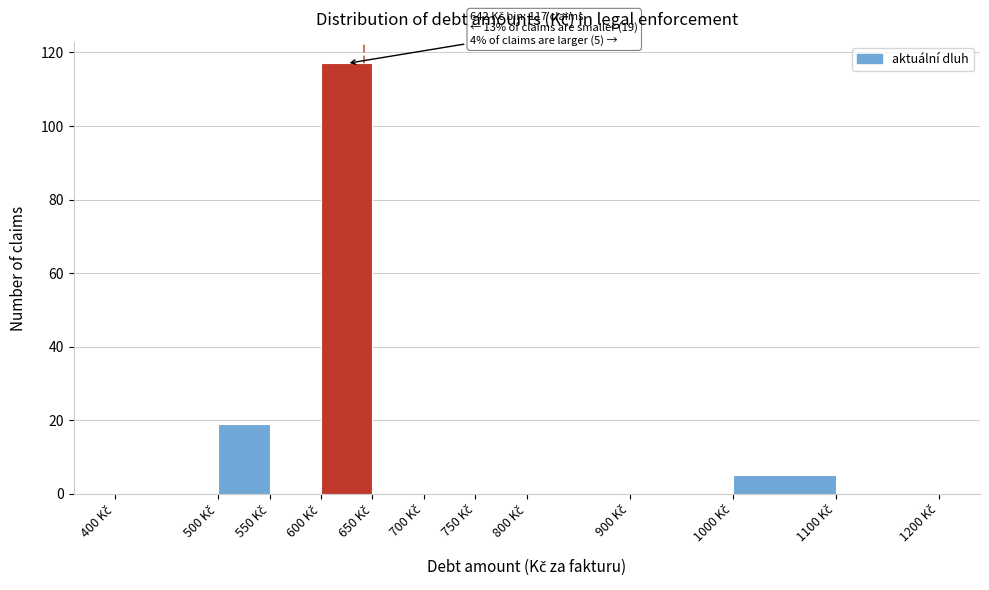

Which range on the x-axis has the tallest bar?

600 to 650